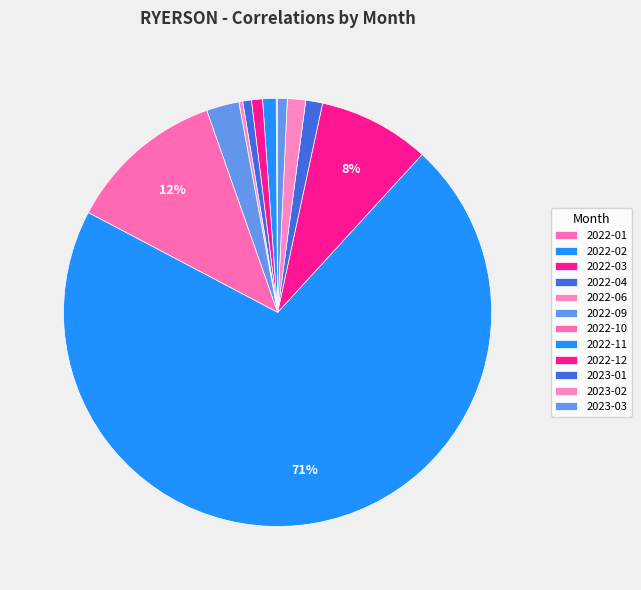

Is 2022-11 the majority of the pie?

Yes